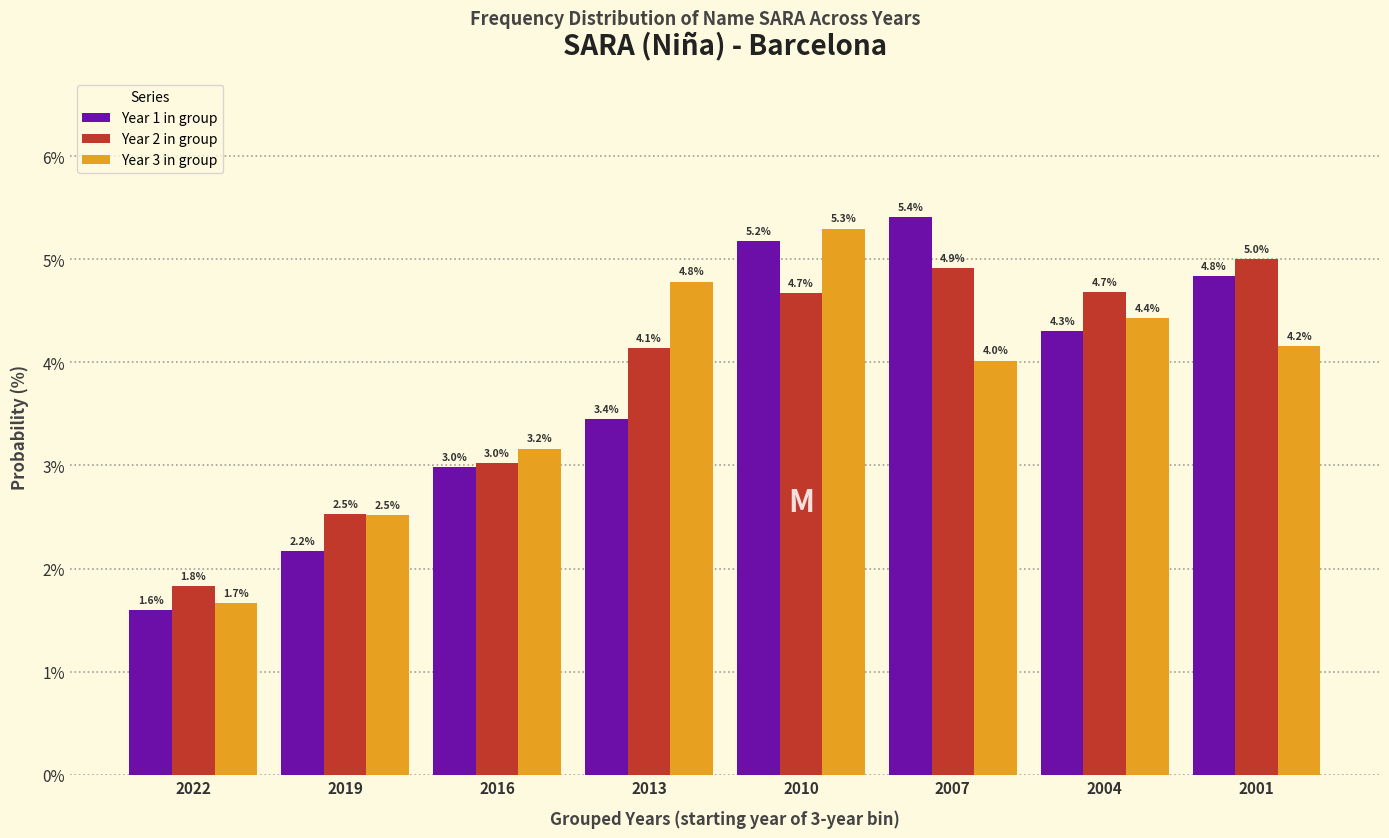

Reading left to right, transcribe all the data shown in this chart.

Year 1 in group: 2022=1.6	2019=2.2	2016=3.0	2013=3.4	2010=5.2	2007=5.4	2004=4.3	2001=4.8
Year 2 in group: 2022=1.8	2019=2.5	2016=3.0	2013=4.1	2010=4.7	2007=4.9	2004=4.7	2001=5.0
Year 3 in group: 2022=1.7	2019=2.5	2016=3.2	2013=4.8	2010=5.3	2007=4.0	2004=4.4	2001=4.2